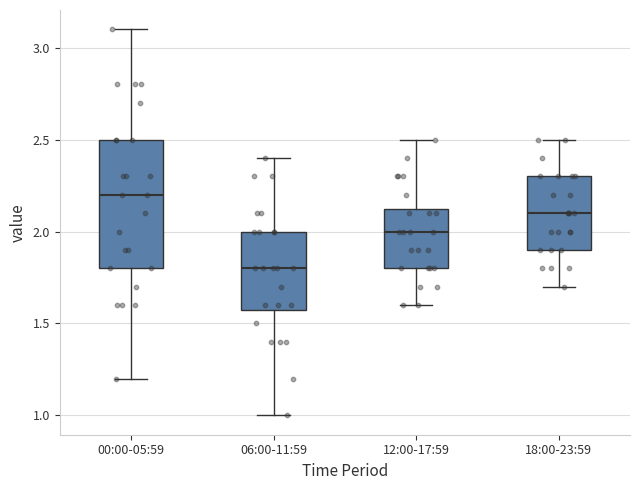

Where is the lower edge of the box for 06:00-11:59 on the y-axis? The values are not printed on the chart, so give them approximately, as read against the axis.

1.60